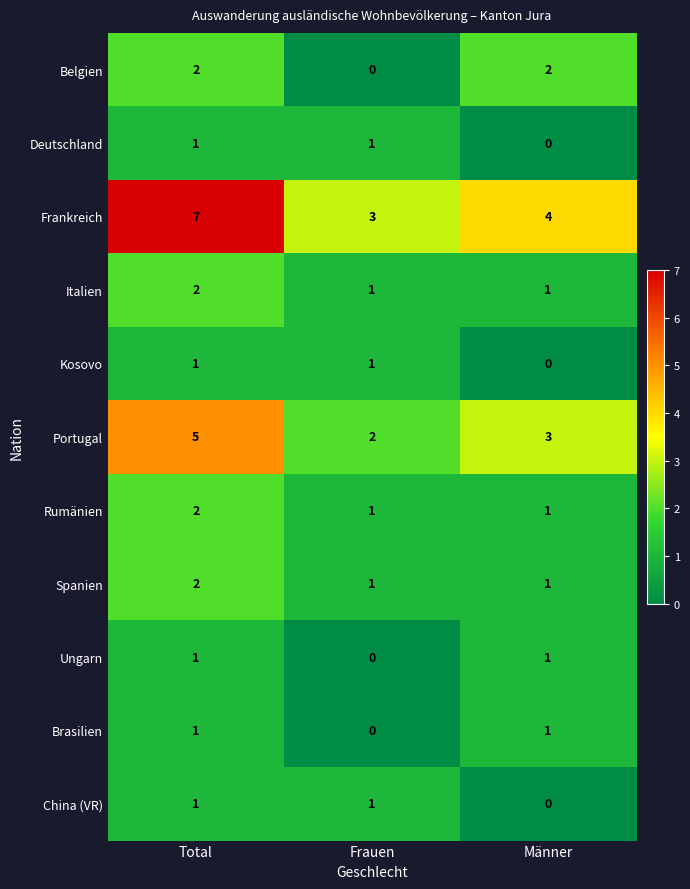

What is the sum of the Rumänien values at Total and Frauen?

3